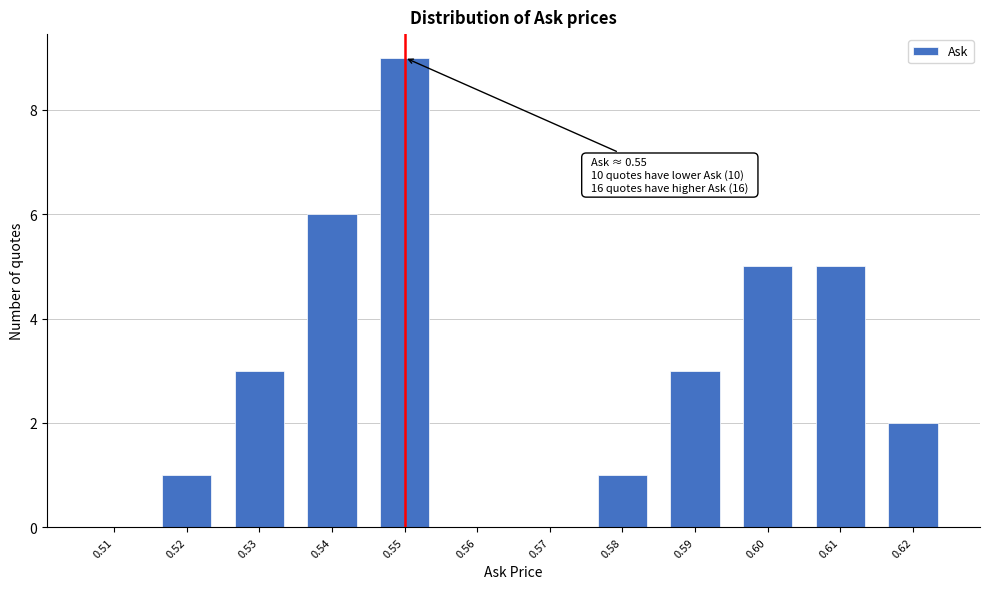

Which range on the x-axis has the tallest bar?

0.545 to 0.555